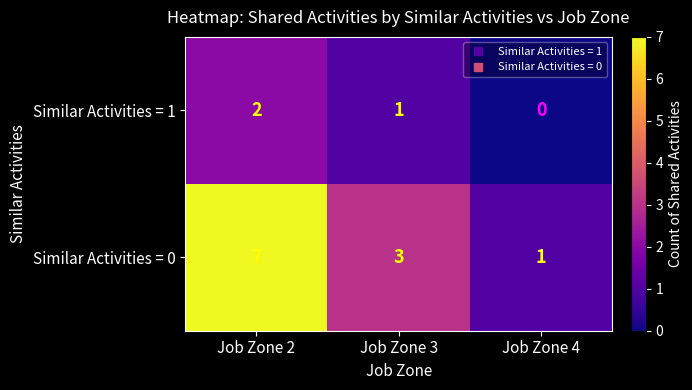

How many Similar Activities = 1 values are between 0 and 2?

3